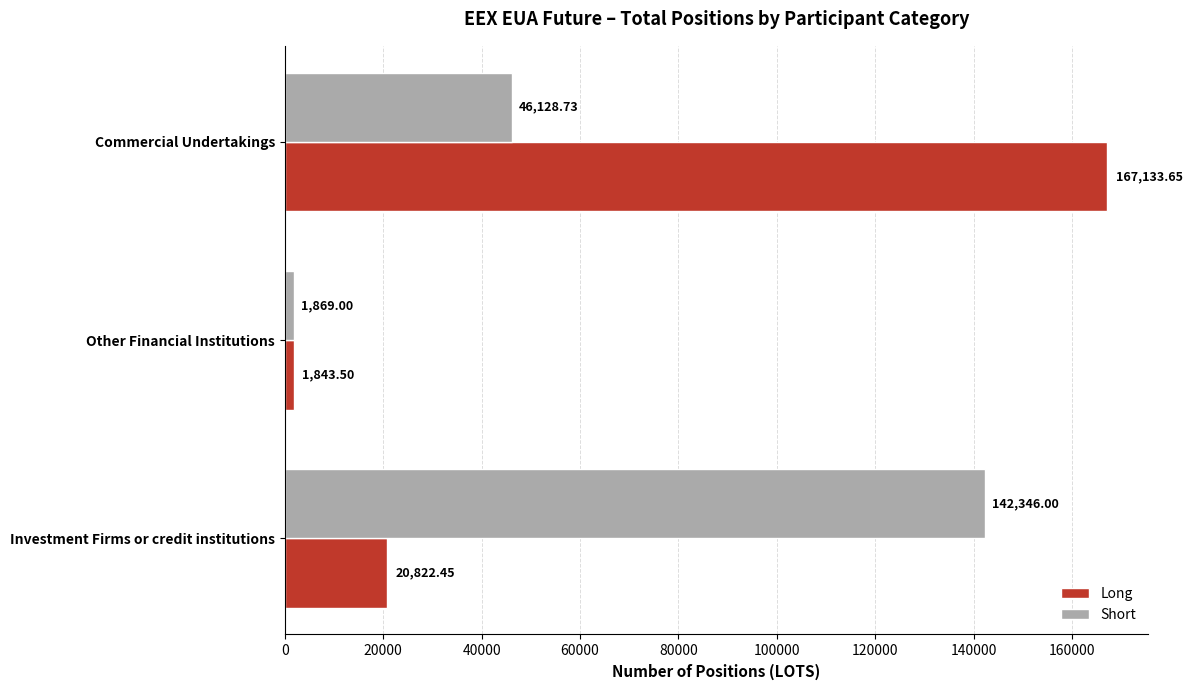

What is the sum of all Long values?

189799.6